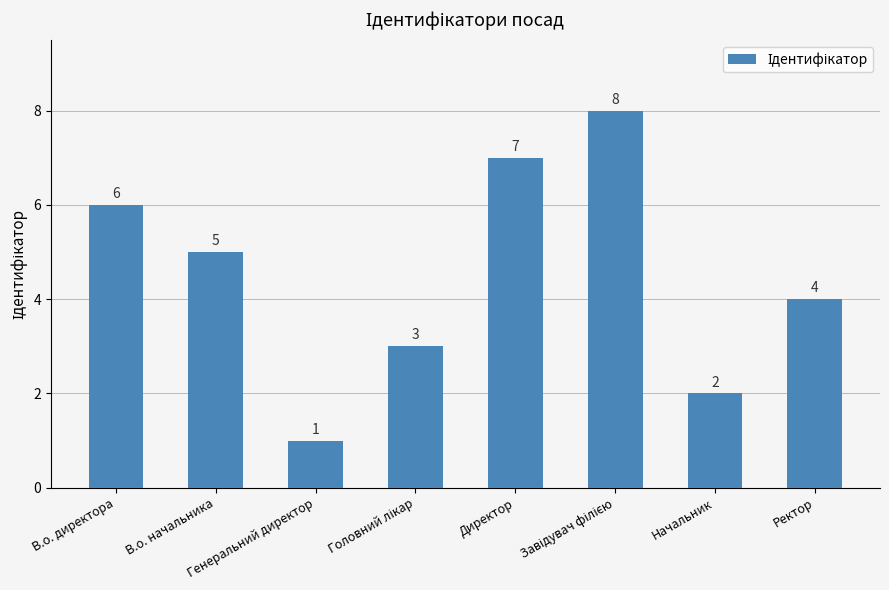

Count the number of categories in the chart.

8